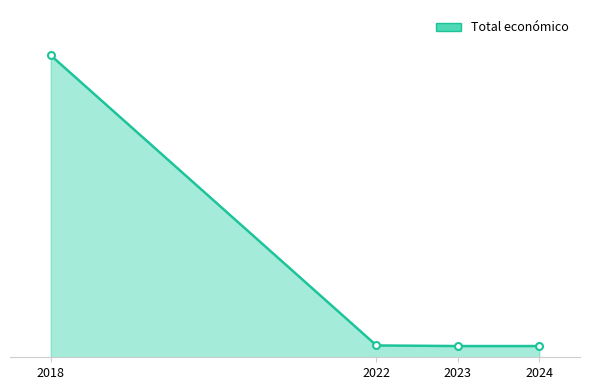

What is the ratio of the value at 2022 to the value at 2024?

1.1